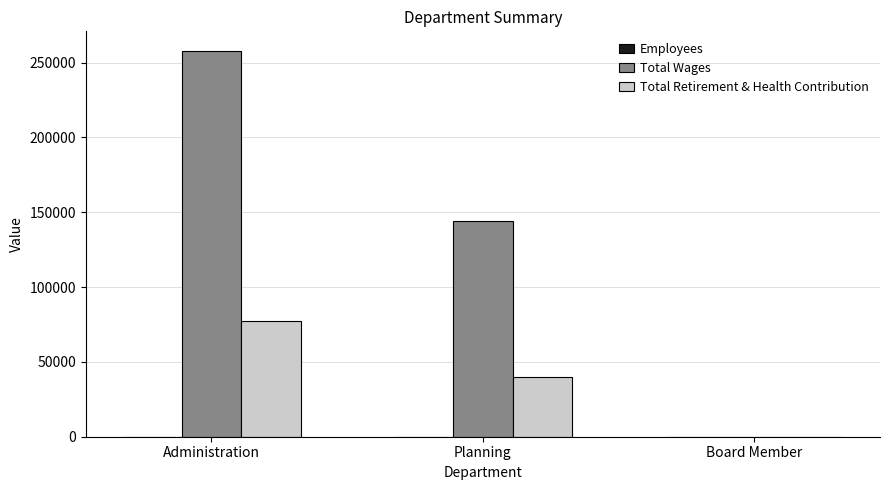

The value of Total Retirement & Health Contribution at Planning is 15425. True or false?

False